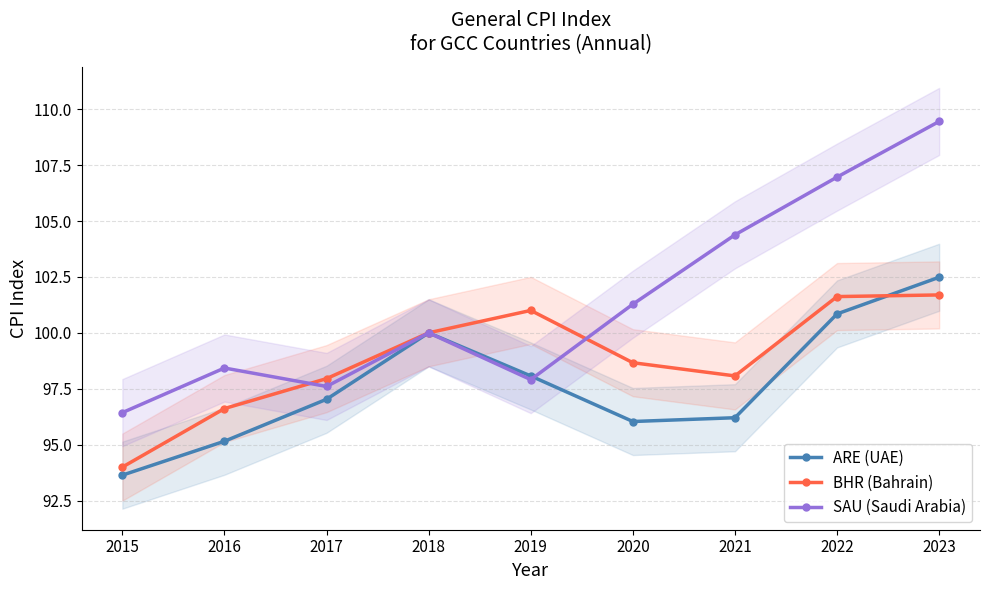

Which series has the largest range (max minus min)?

SAU (Saudi Arabia)